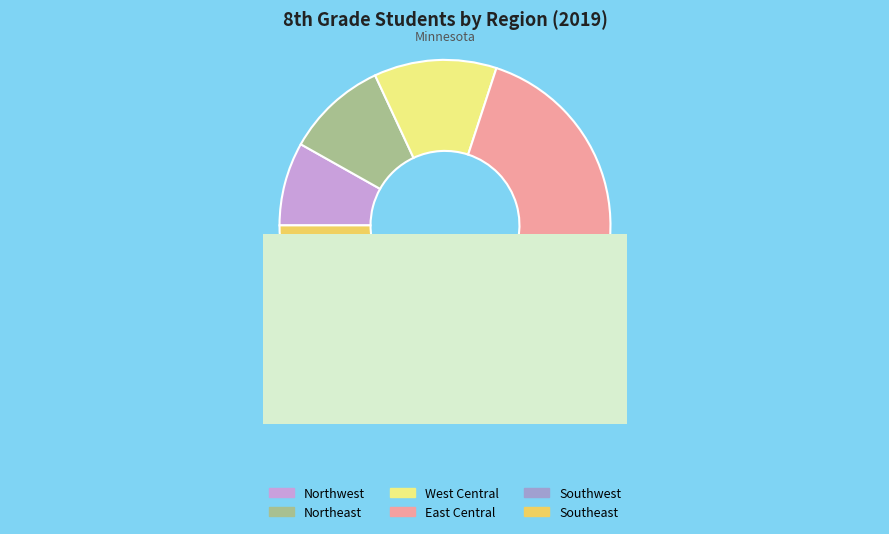

True or false: West Central accounts for 12% of the total.

True